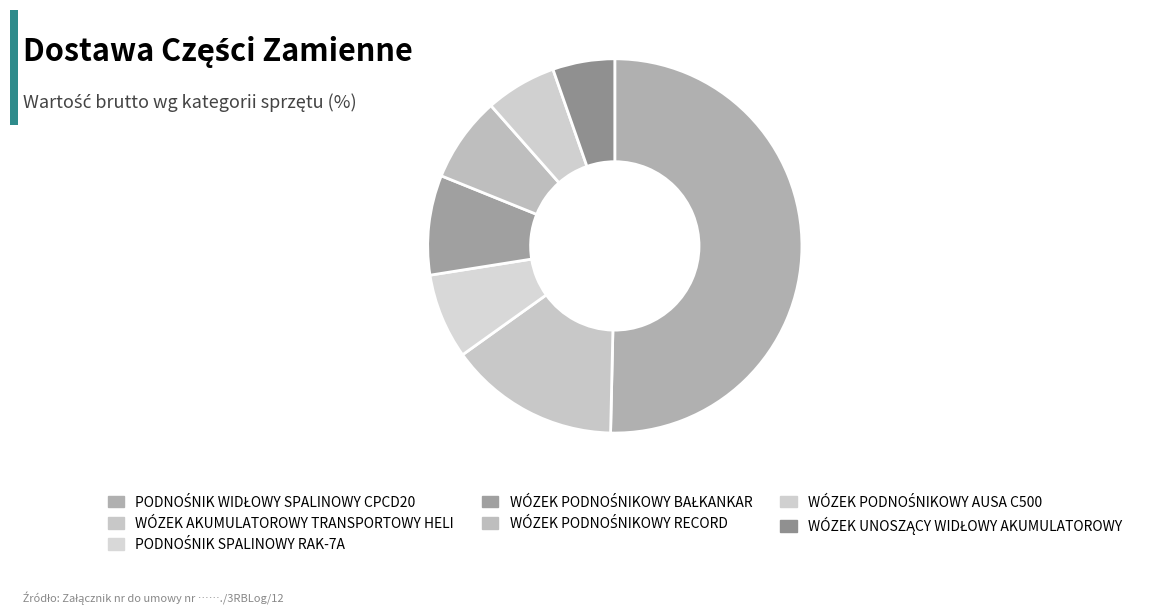

Which category has the biggest portion of the pie?

PODNOŚNIK WIDŁOWY SPALINOWY CPCD20